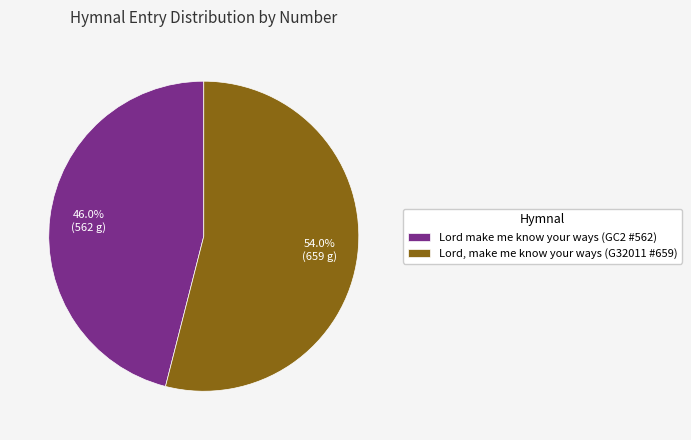

What portion of the pie excludes Lord make me know your ways (GC2 #562)?

54.0%